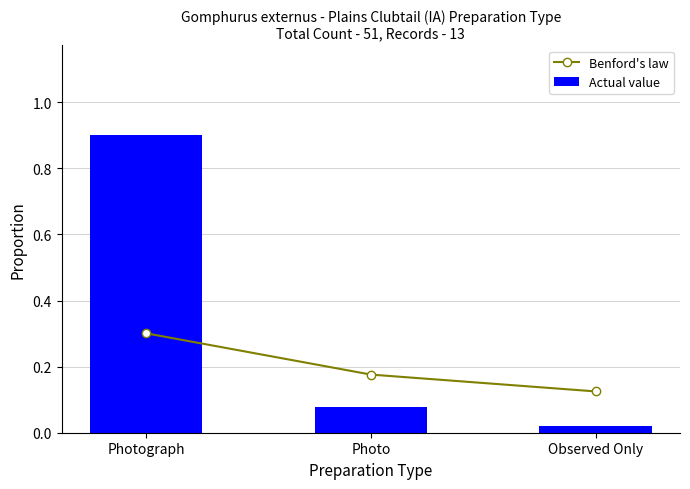

At how many categories does at least one series exceed 0?

3